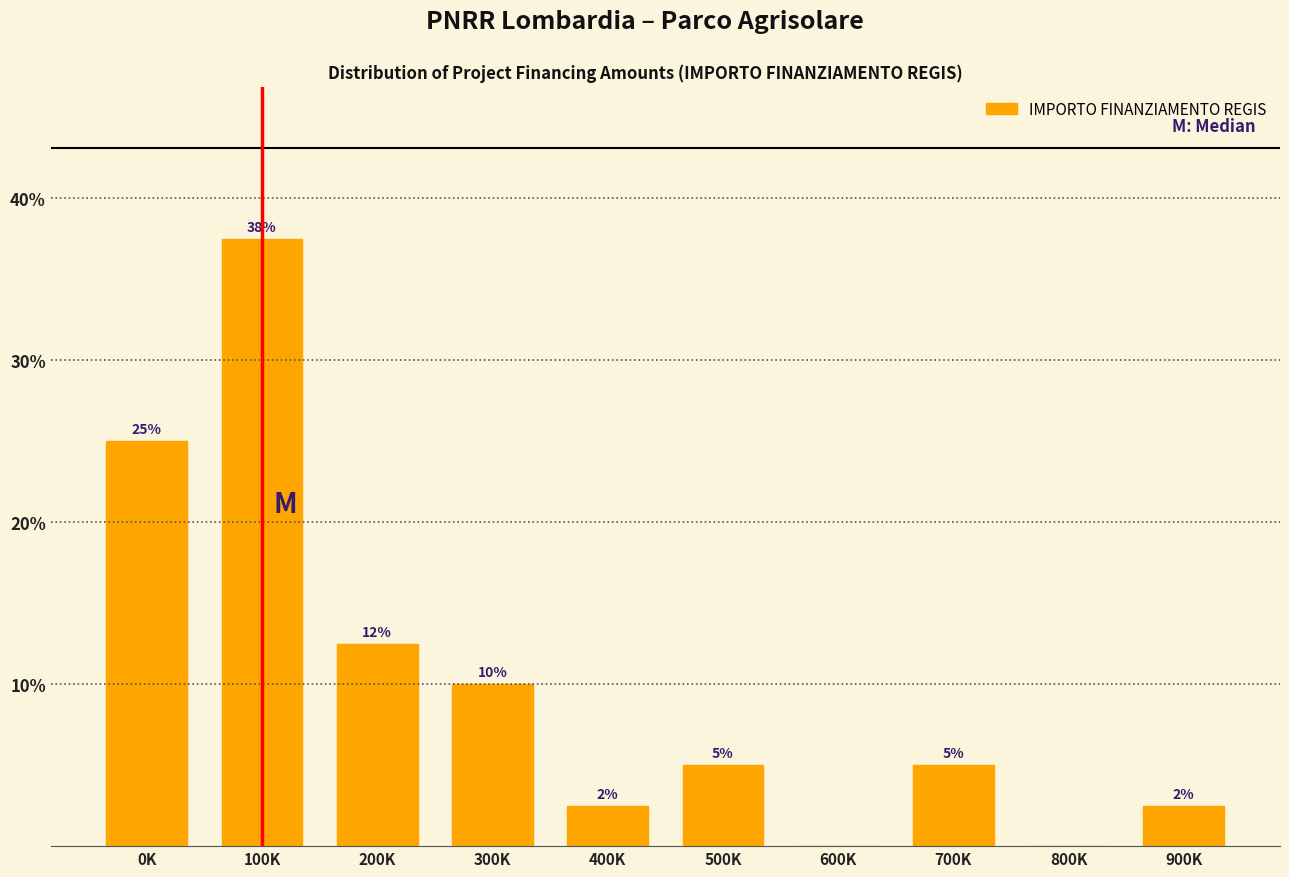

Where does the data first go above 5?

0K